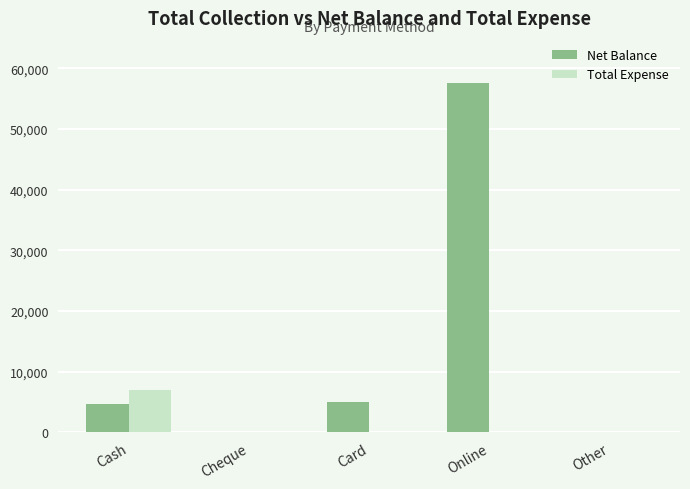

What is the sum of all Net Balance values?

67190